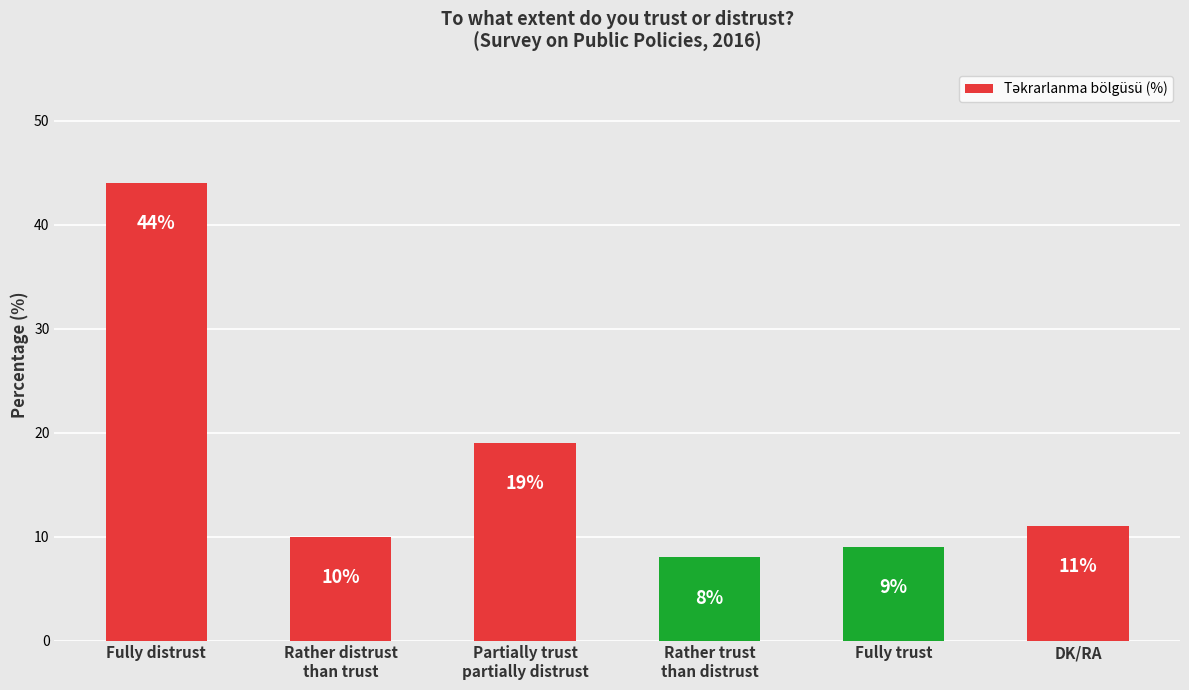

Read the value at Rather distrust
than trust.

10